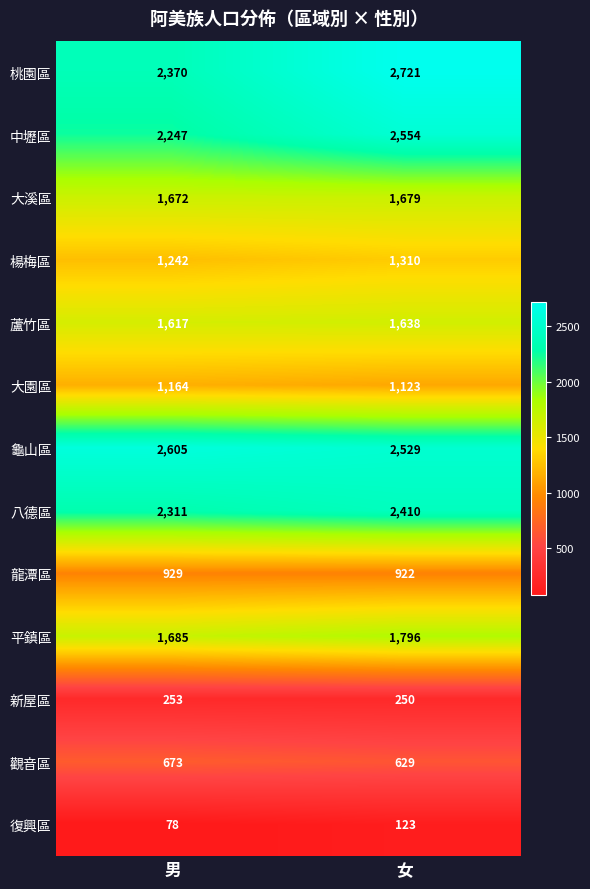

Is it true that 平鎮區 equals 478 at 女?

False